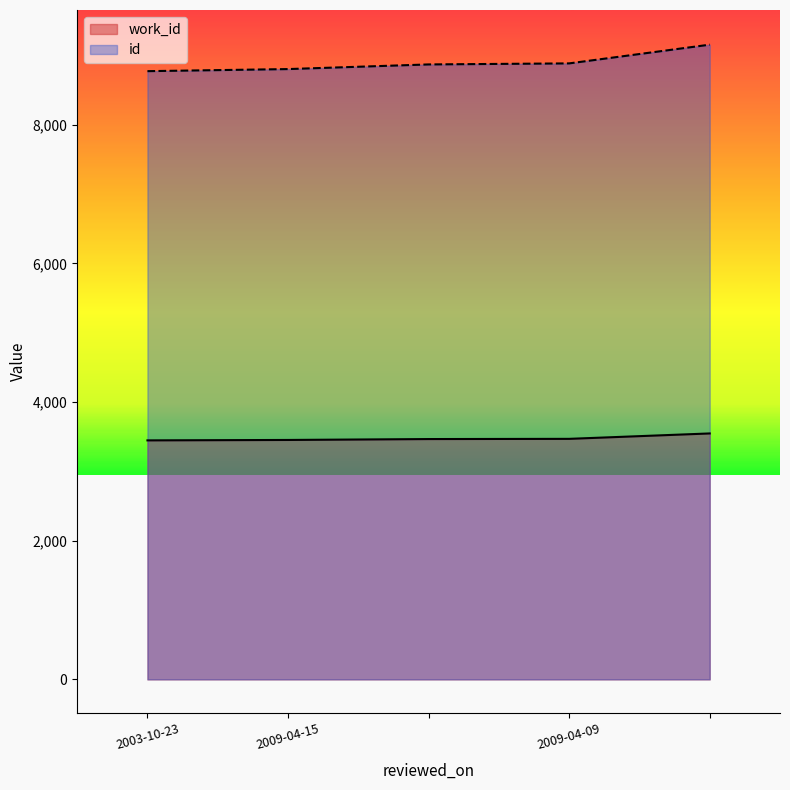

Reading left to right, transcribe all the data shown in this chart.

work_id: 3447	3453	3466	3469	3547
id: 8772	8802	8869	8884	9154